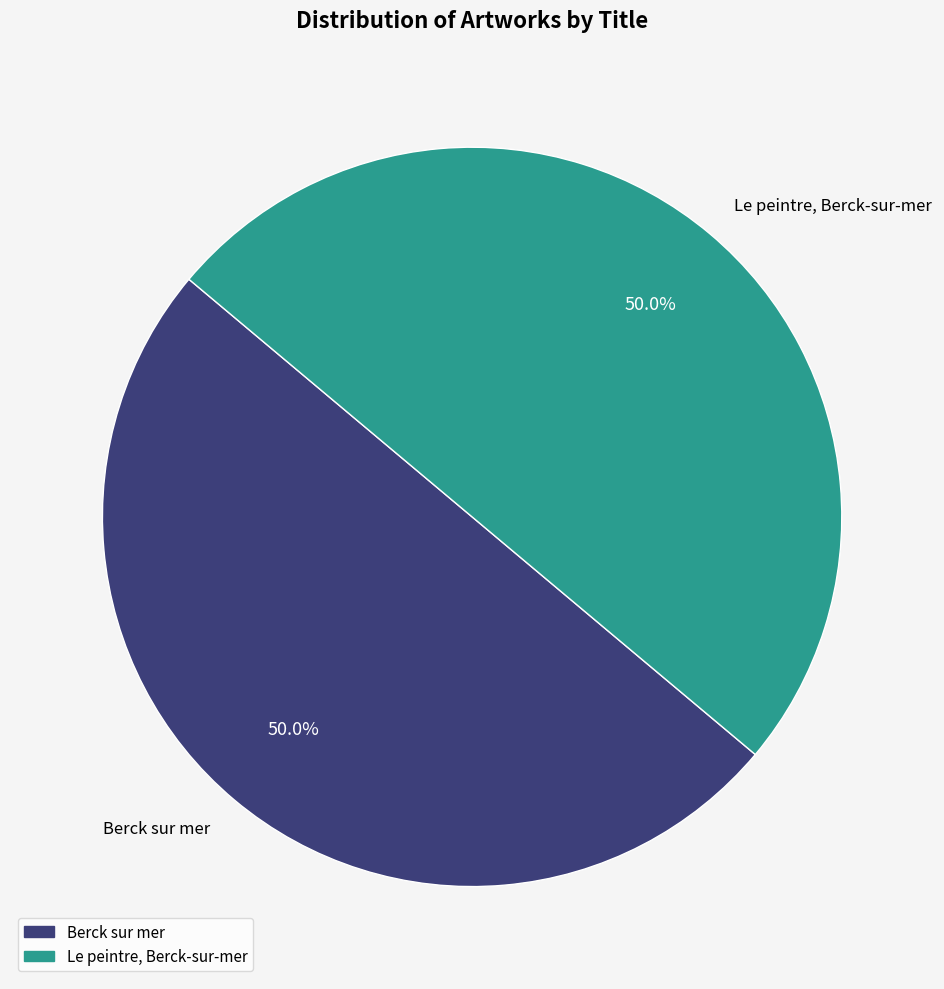

Is the sum of Le peintre, Berck-sur-mer and Berck sur mer greater than half?

Yes